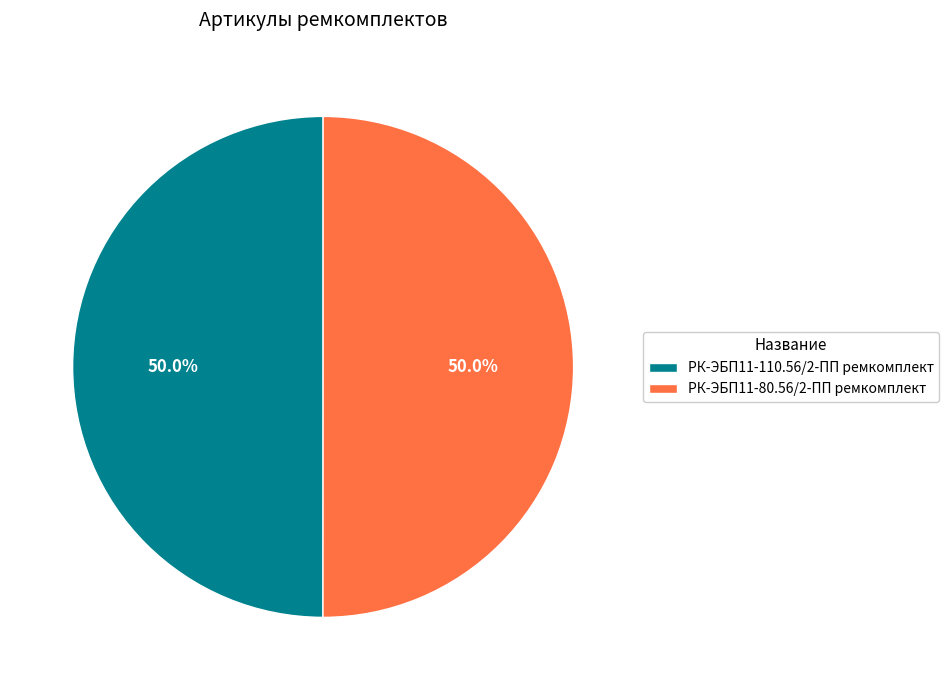

To the nearest percent, what is the average slice percentage?

50%